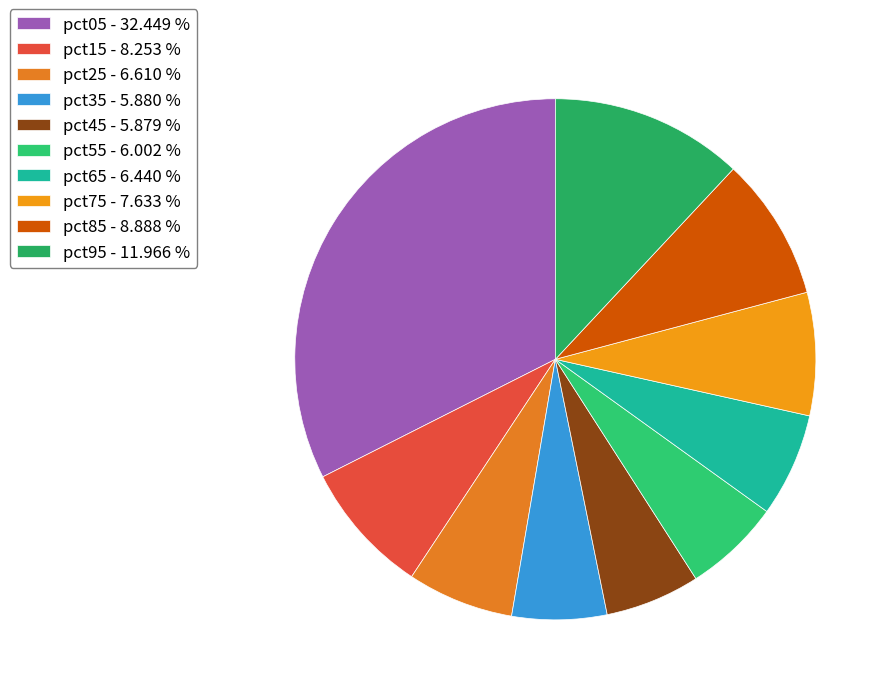

Count the number of slices in the pie.

10